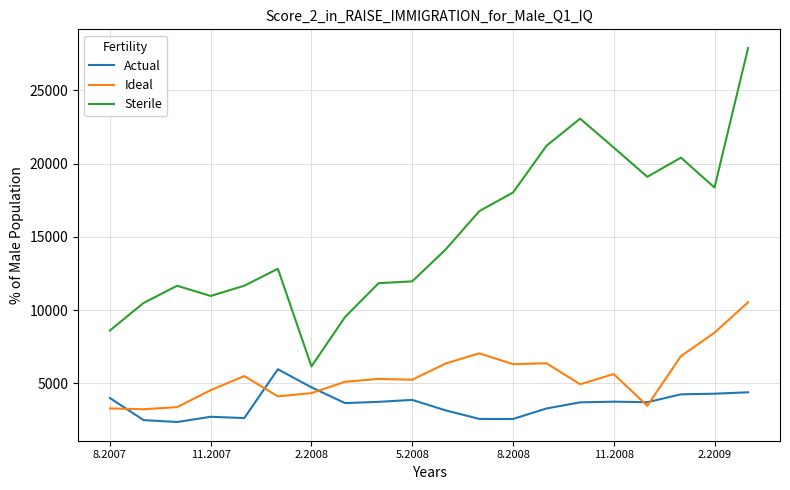

True or false: Sterile and Actual intersect in this chart.

False